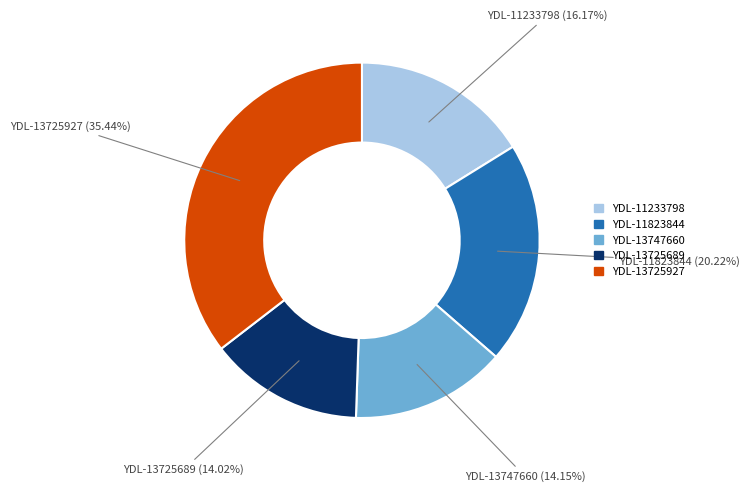

What portion of the pie excludes YDL-13725689?

86.0%